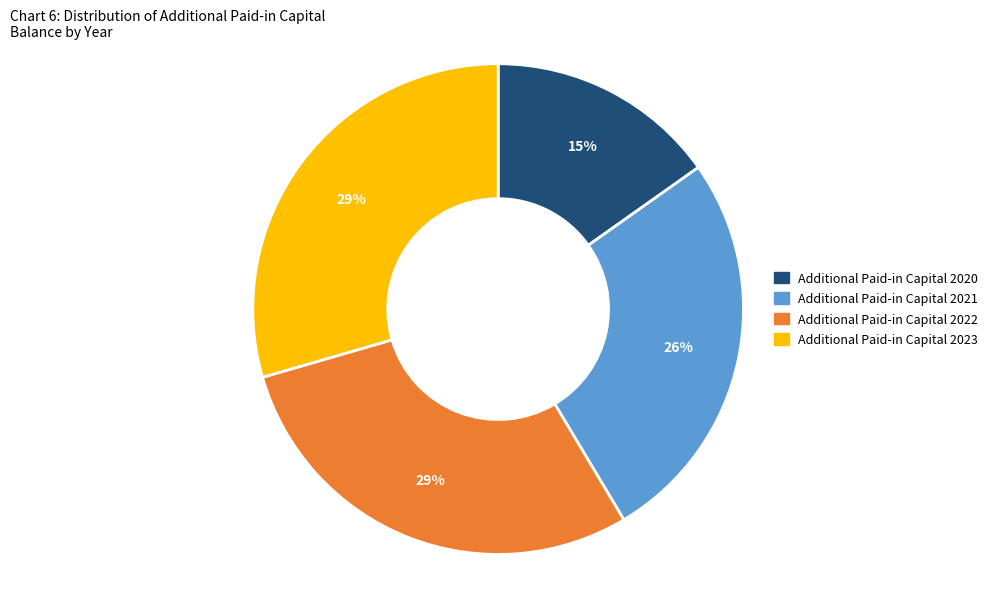

Approximately how many times larger is the value at Additional Paid-in Capital 2022 compared to Additional Paid-in Capital 2020?

1.9